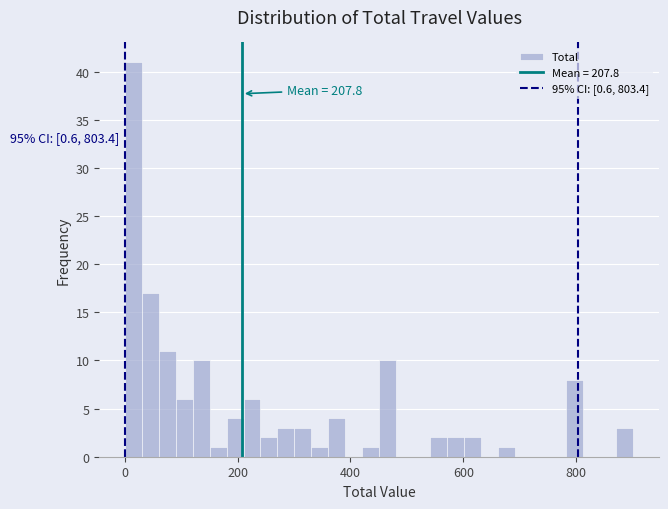

Read against the x-axis, roughly where is the centre of the tallest bar?

20